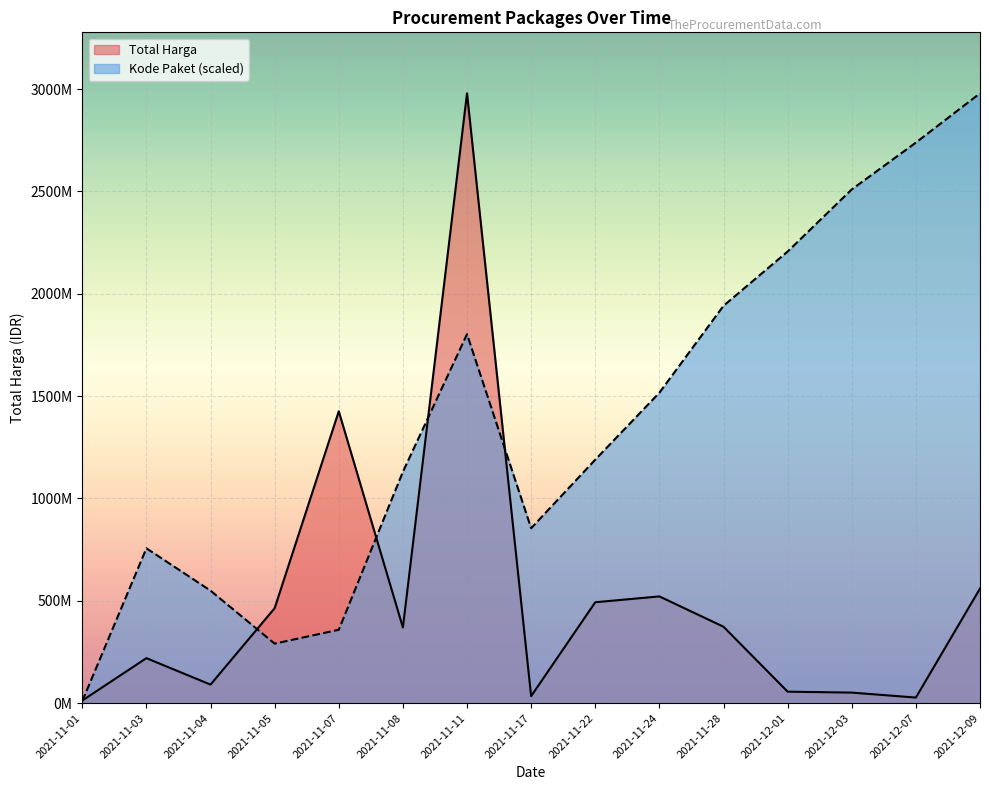

The value of Kode Paket at 2021-11-03 is 756496483.3. True or false?

True